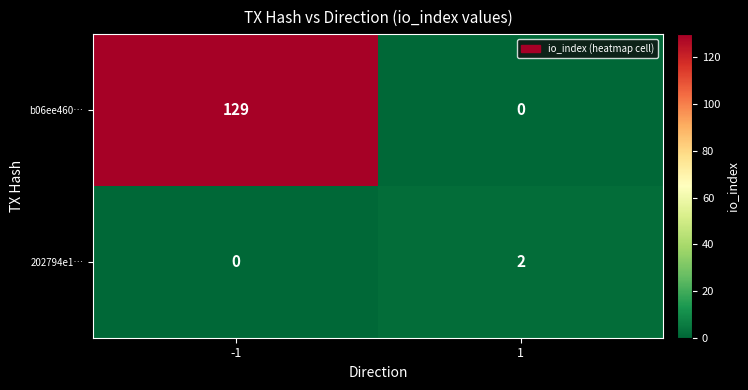

Rank the series by their maximum value, from highest to lowest.

b06ee460…, 202794e1…